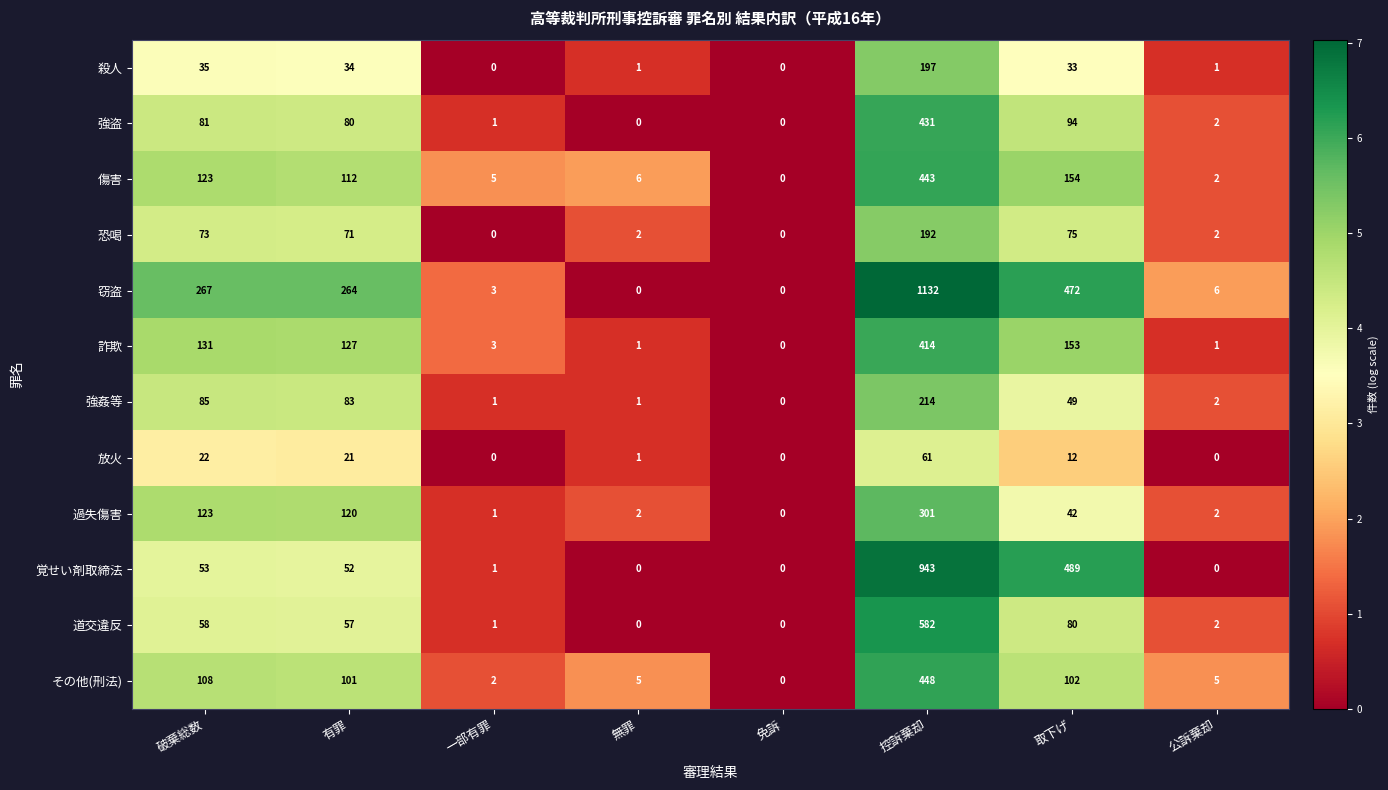

The 放火 series shows 0 at 一部有罪. True or false?

True